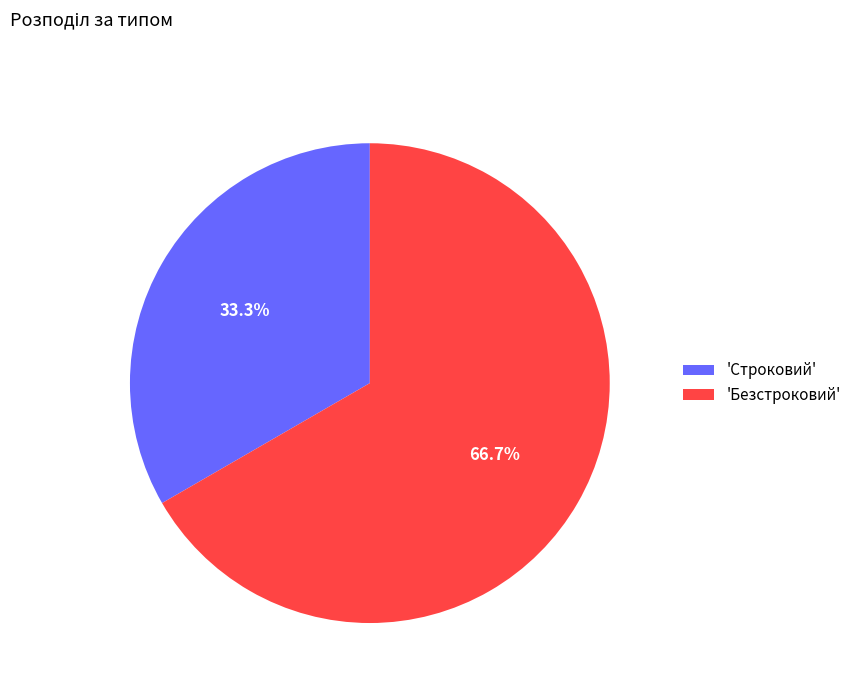

What is the ratio of the value at 'Безстроковий' to the value at 'Строковий'?

2.0